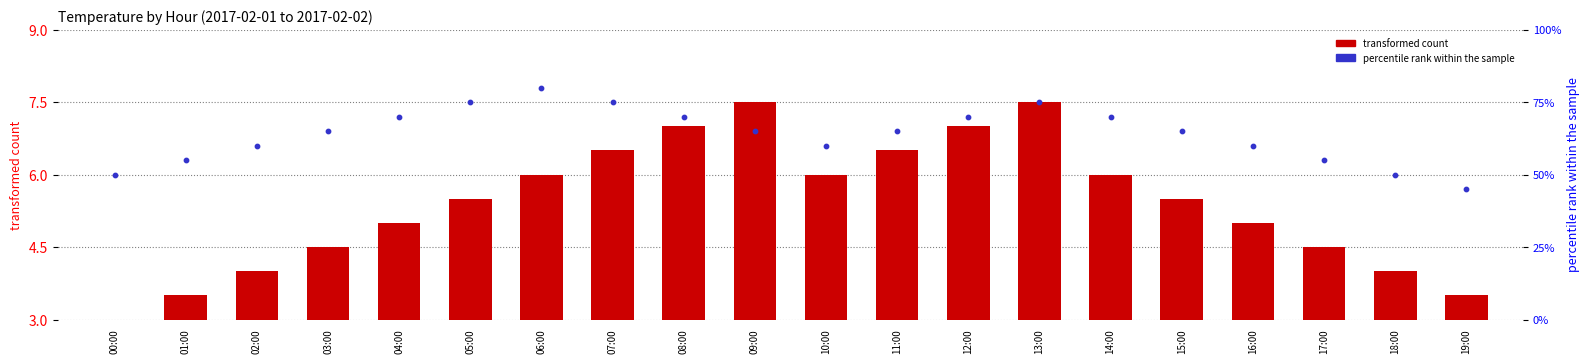

Which series reaches the minimum Y coordinate?

transformed count